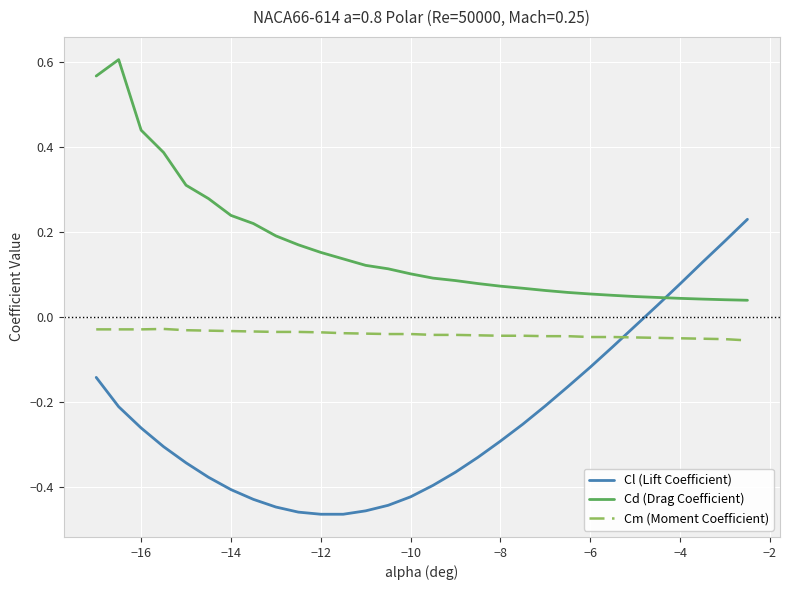

True or false: Cd (Drag Coefficient) and Cm (Moment Coefficient) cross at least once.

False